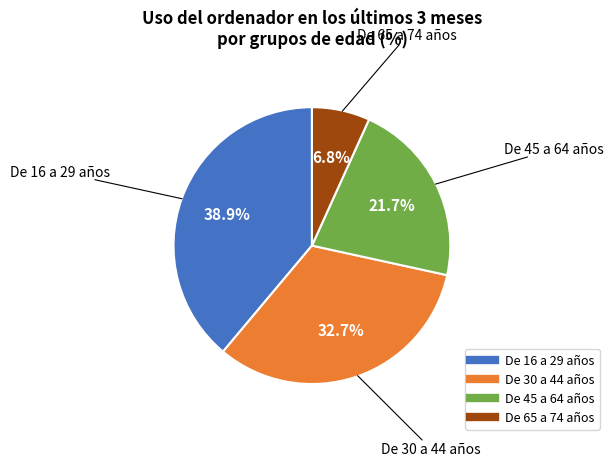

To the nearest percent, what portion does De 16 a 29 años represent?

39%